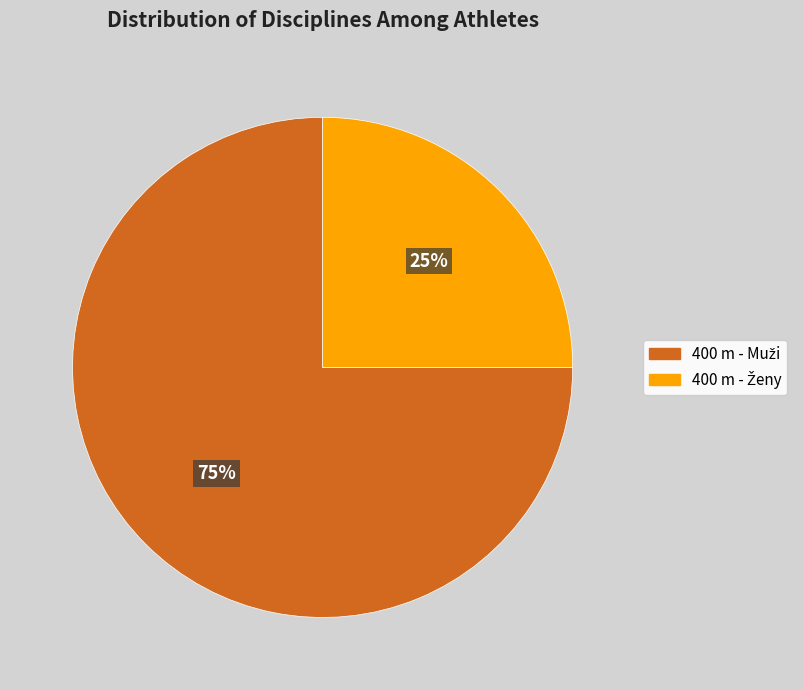

To the nearest percent, what is the difference between the largest and smallest slice percentages?

50%